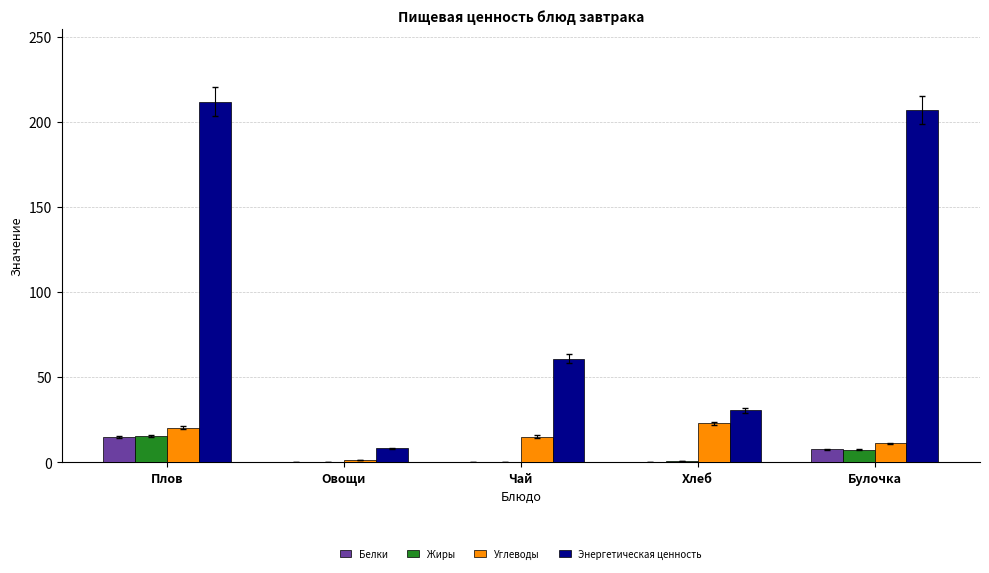

Which series has the largest range (max minus min)?

Энергетическая ценность